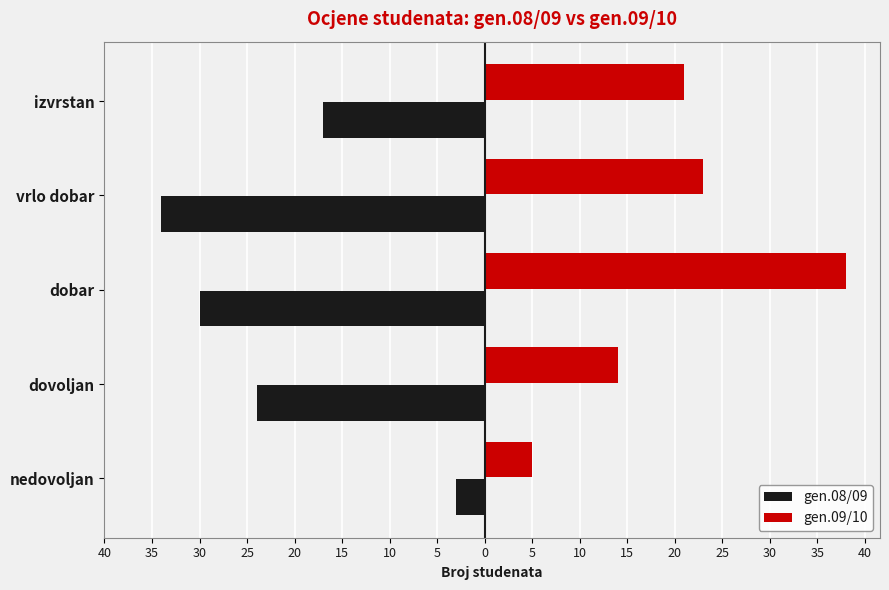

Reading left to right, what are all the values shown in this chart?

gen.08/09: -3	-24	-30	-34	-17
gen.09/10: 5	14	38	23	21